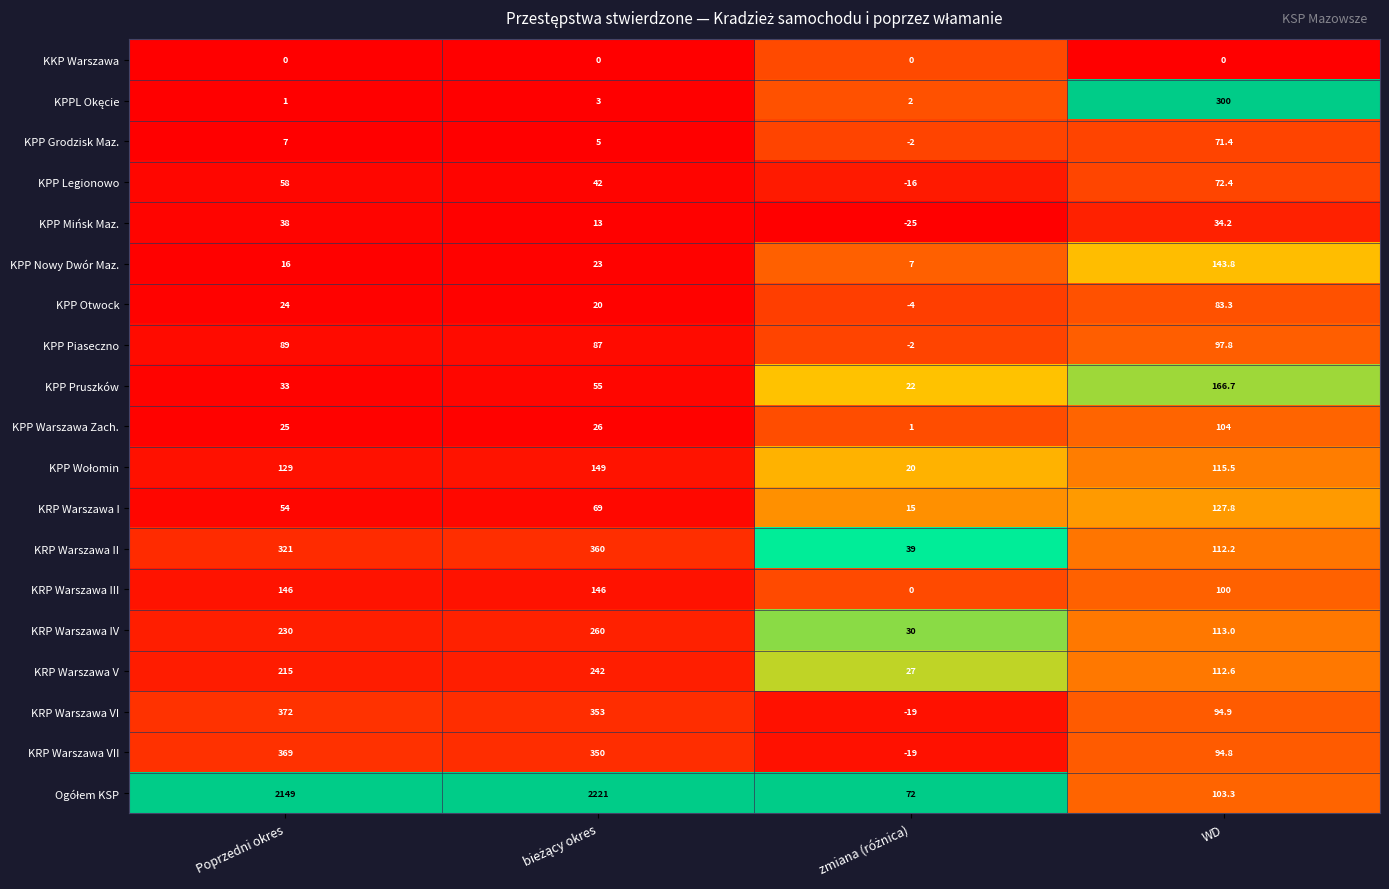

What is the difference between the maximum and minimum values in the KRP Warszawa I series?

112.8